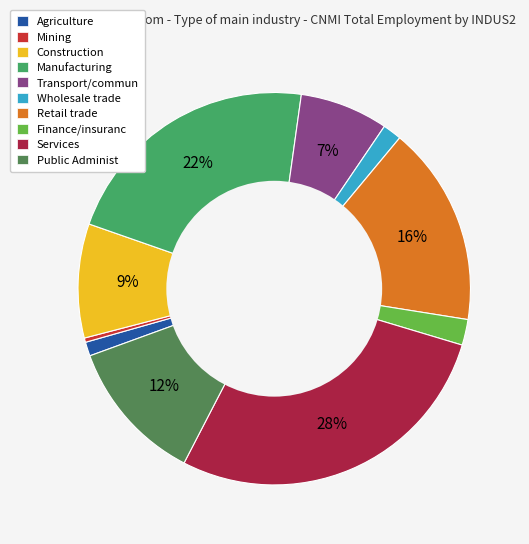

To the nearest percent, what percentage of the pie is Construction?

9%